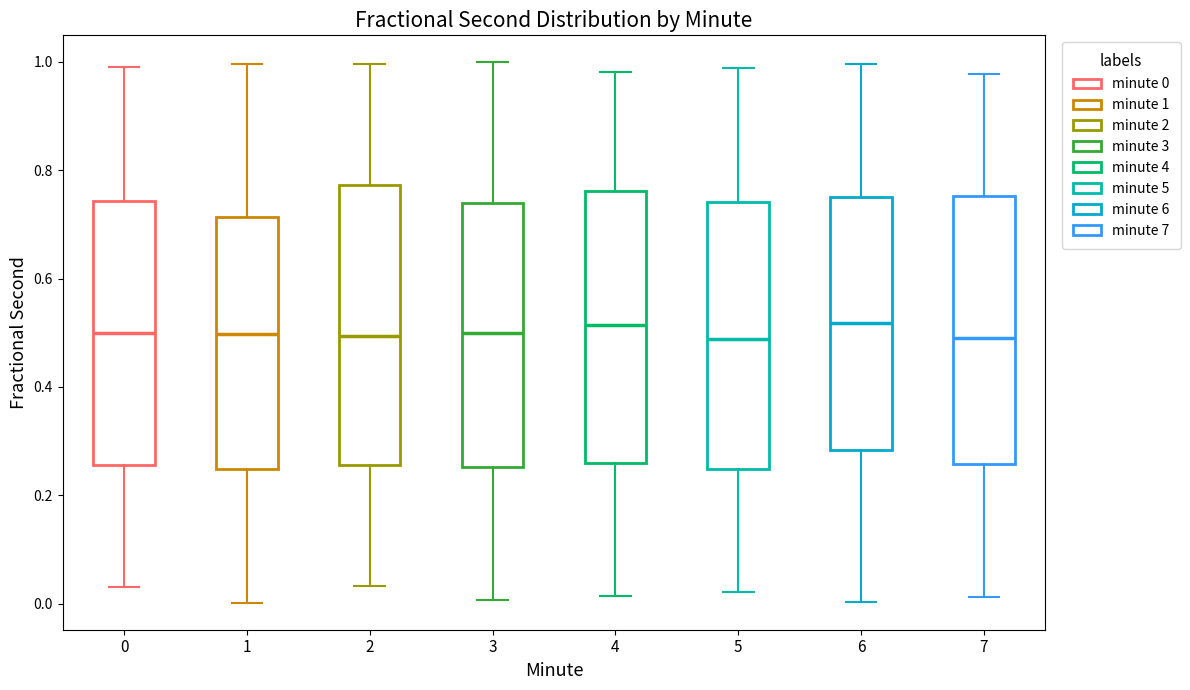

Reading left to right, transcribe this box plot: for each box, give where its median line is, the range the box spans, and where its two whiskers end, as read against the y-axis. The values are not printed on the chart, so give them approximately, as read against the axis.

0: median 0.50, box 0.26 to 0.74, whiskers 0.04 to 1.00
1: median 0.50, box 0.24 to 0.72, whiskers 0.00 to 1.00
2: median 0.50, box 0.26 to 0.78, whiskers 0.04 to 1.00
3: median 0.50, box 0.26 to 0.74, whiskers 0.00 to 1.00
4: median 0.52, box 0.26 to 0.76, whiskers 0.02 to 0.98
5: median 0.48, box 0.24 to 0.74, whiskers 0.02 to 0.98
6: median 0.52, box 0.28 to 0.76, whiskers 0.00 to 1.00
7: median 0.50, box 0.26 to 0.76, whiskers 0.02 to 0.98